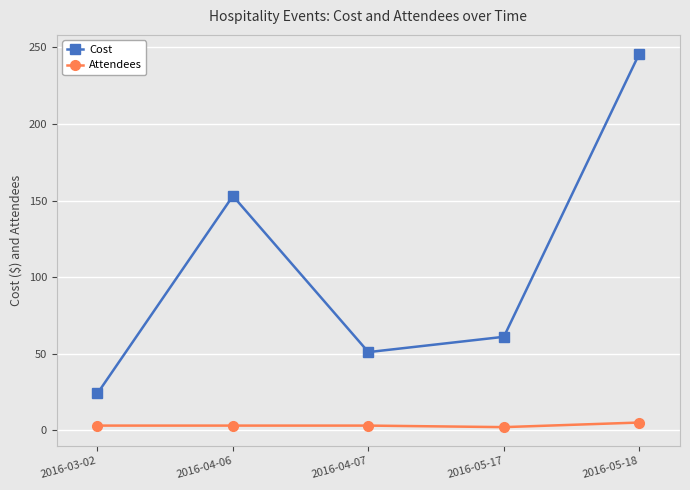

How many lines are shown in the chart?

2